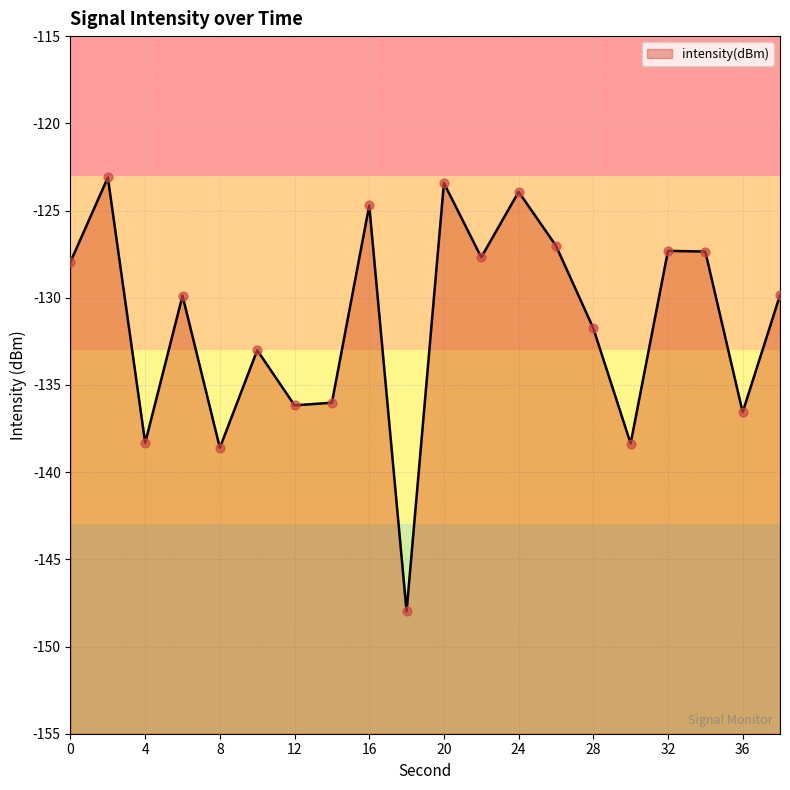

Between 20 and 0, which is larger?

20